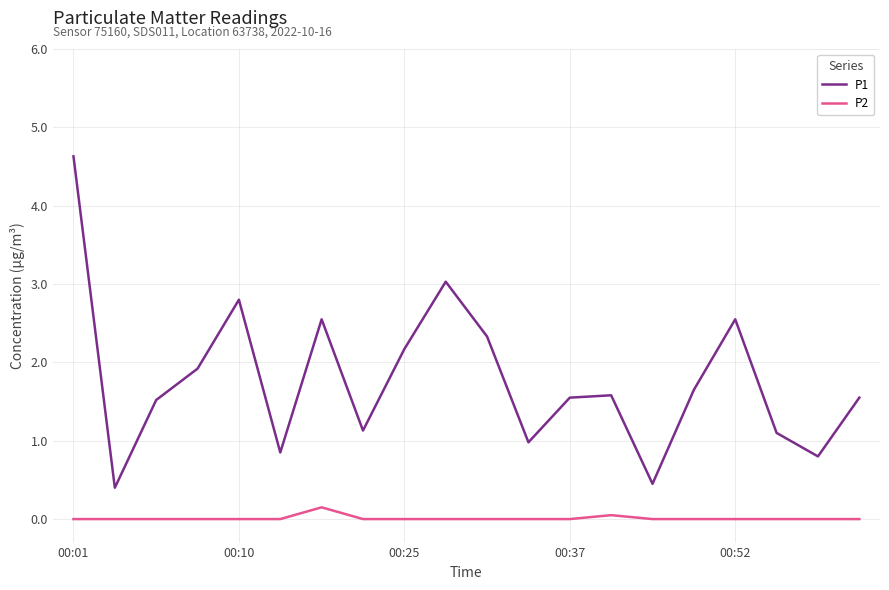

What is the difference between the maximum and minimum values in the P1 series?

4.2